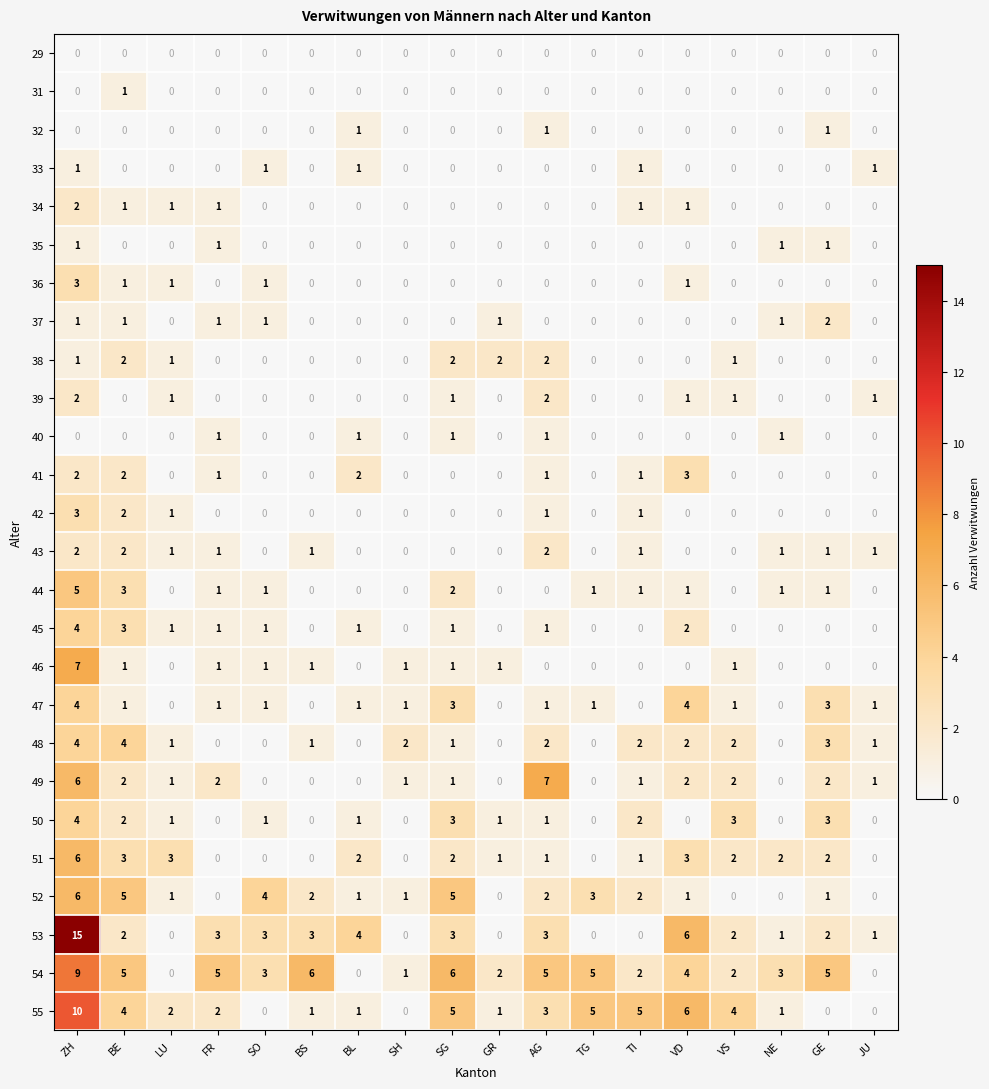

What is the greatest value displayed?

15